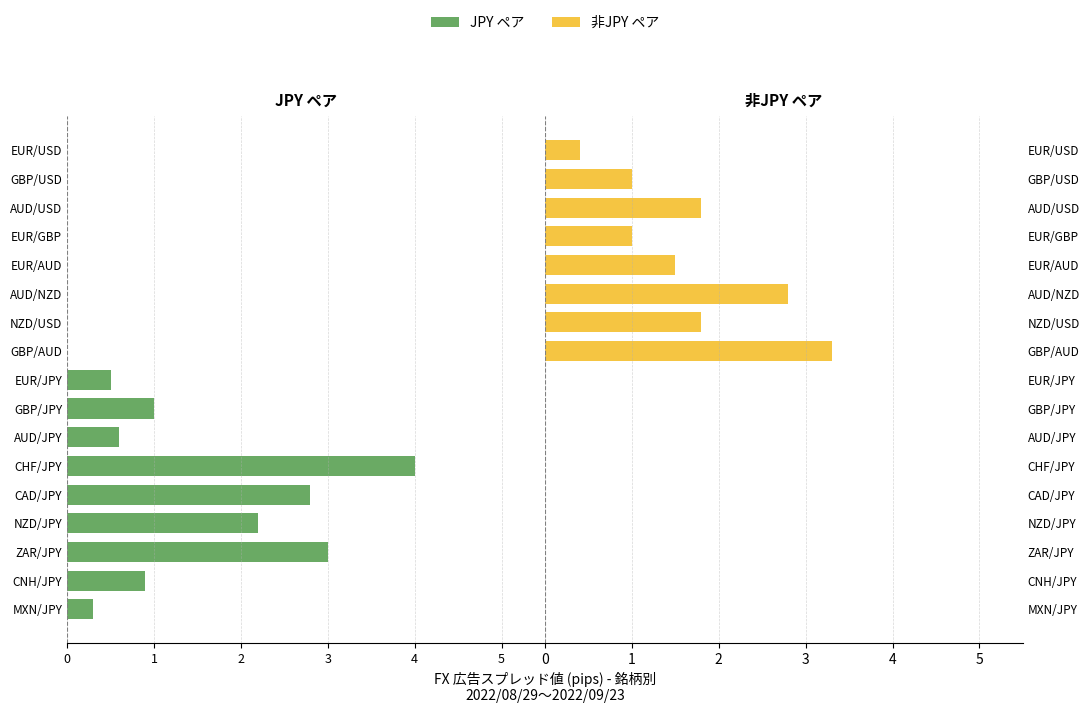

Is it true that 非JPY ペア (右軸) equals 0.5 at GBP/USD?

False